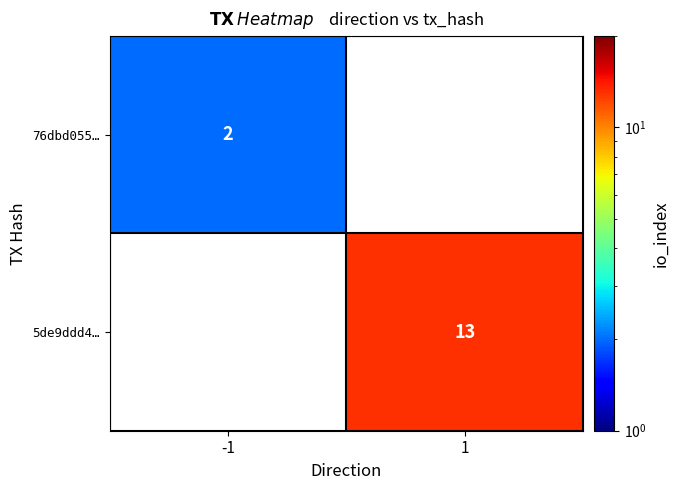

The 5de9ddd4… series shows 4 at 1. True or false?

False